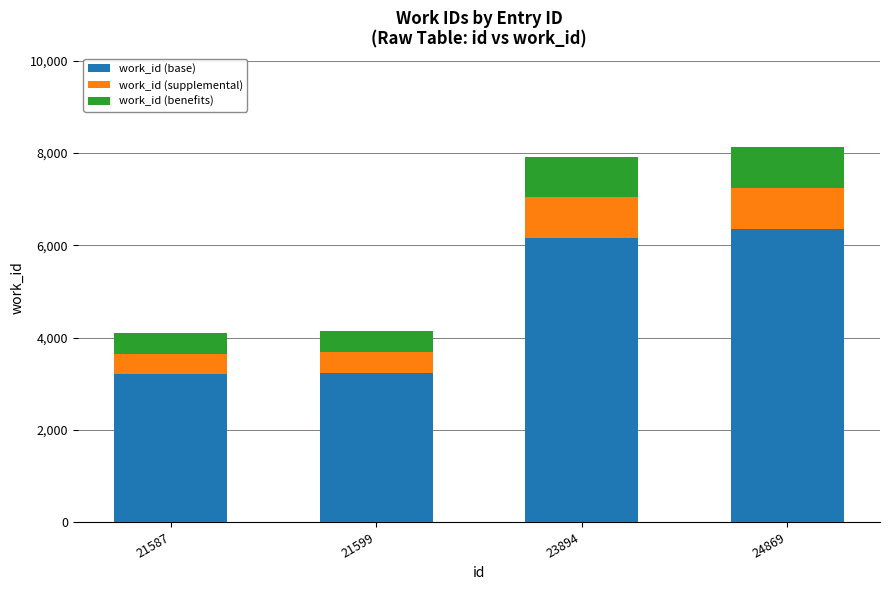

What is the maximum value for work_id (base)?

6342.2